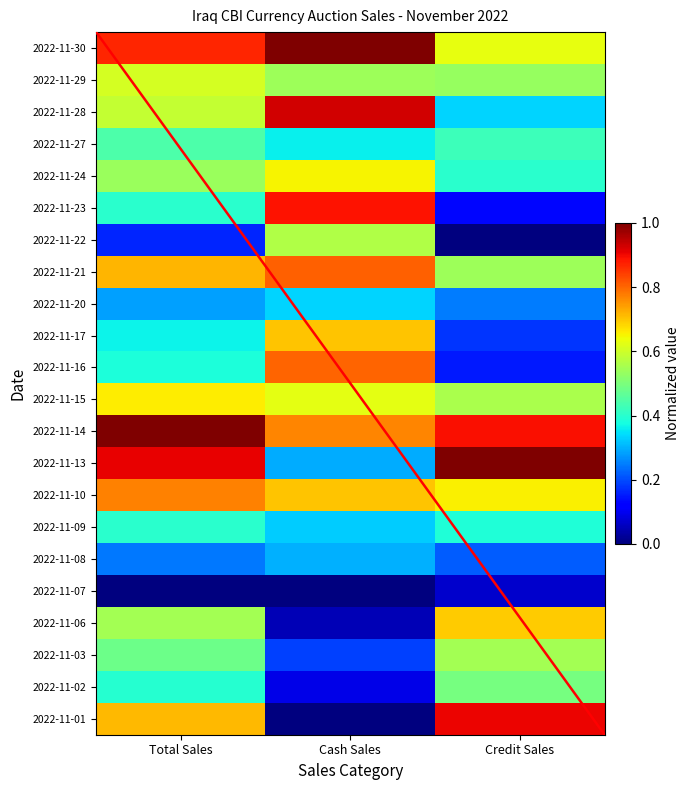

Count the number of data series in this chart.

22